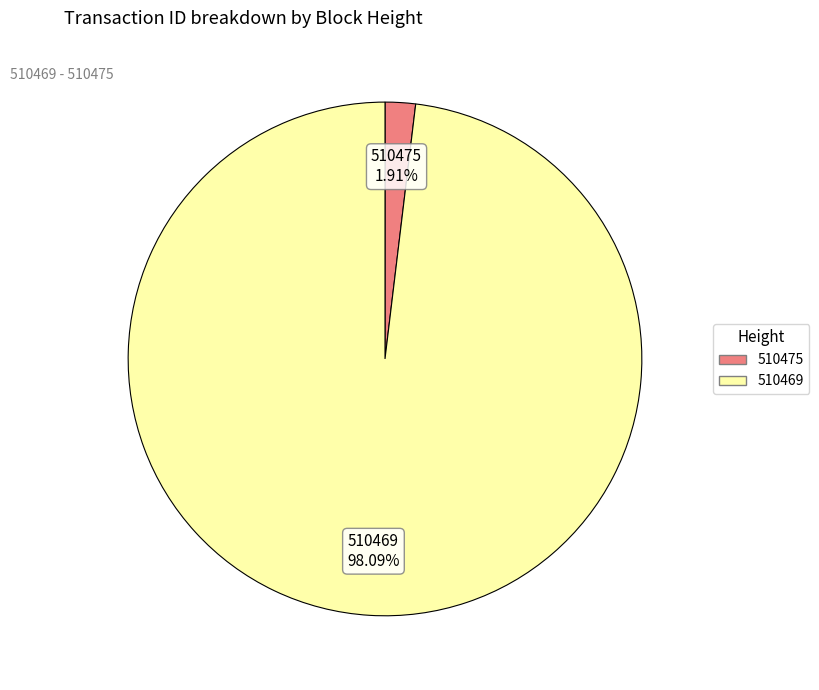

Does 510469 account for over 50% of the chart?

Yes